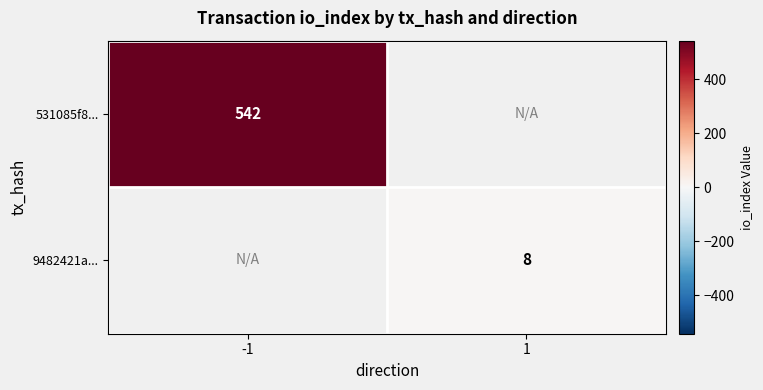

The 9482421a... series shows 8 at 1. True or false?

True